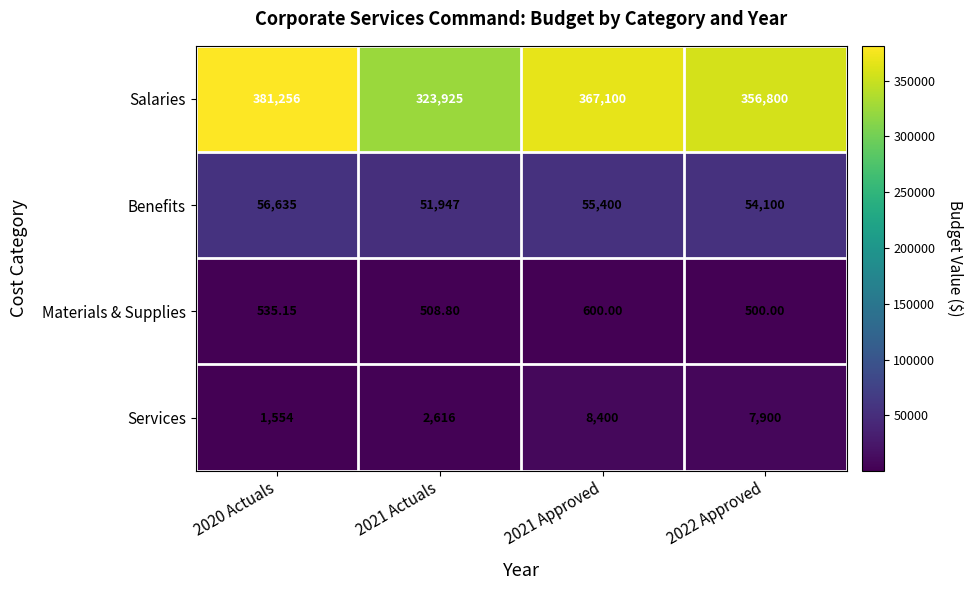

Which series has the largest range (max minus min)?

Salaries